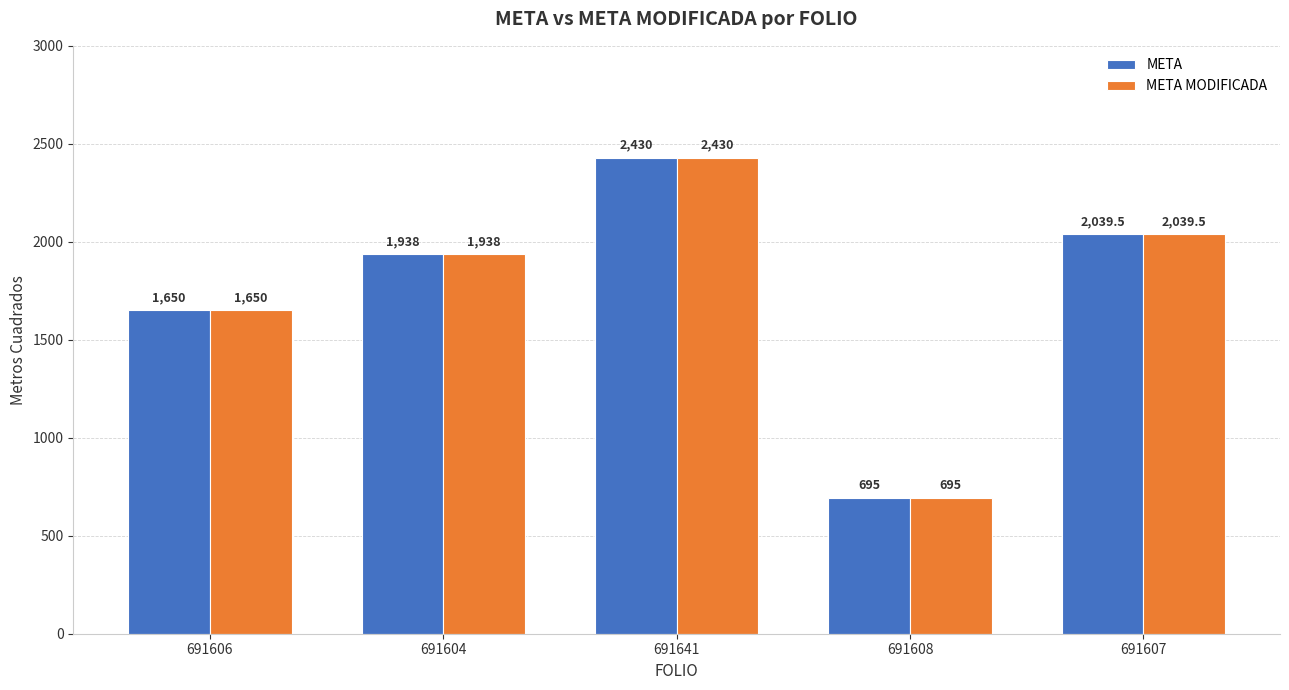

What position from the left is 691608?

4